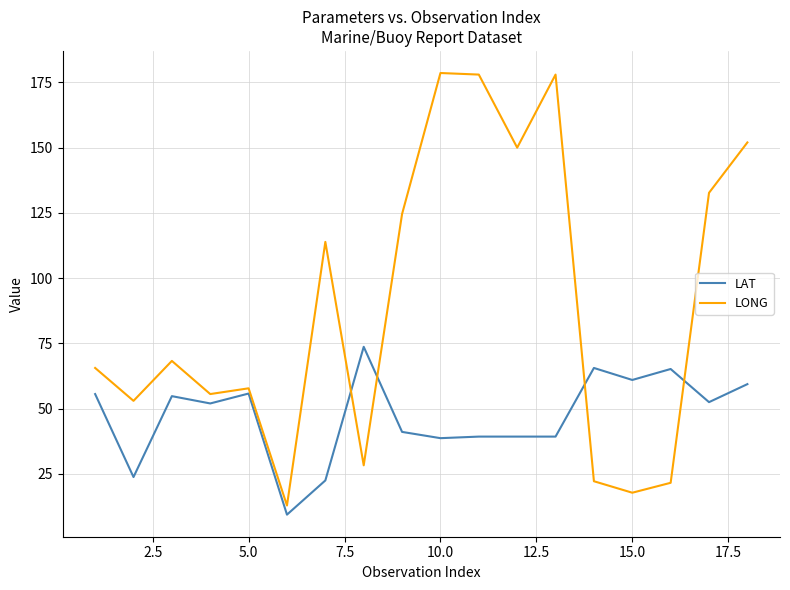

Rank the series by their maximum value, from lowest to highest.

LAT, LONG